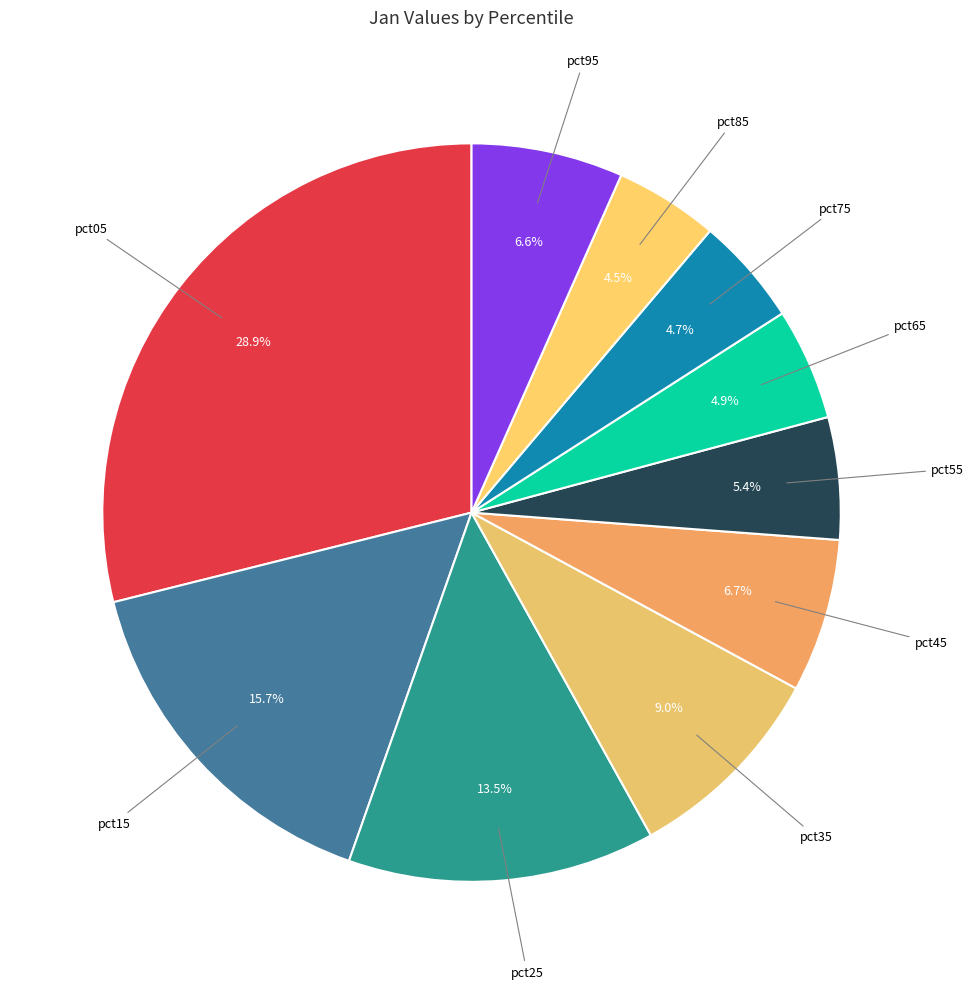

Is there any slice that represents more than half of the pie?

No